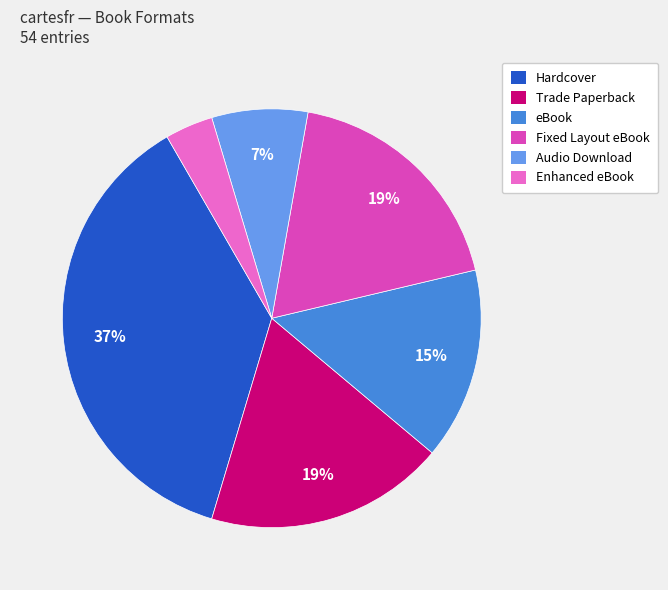

Combined, do Hardcover and Fixed Layout eBook account for over 50%?

Yes